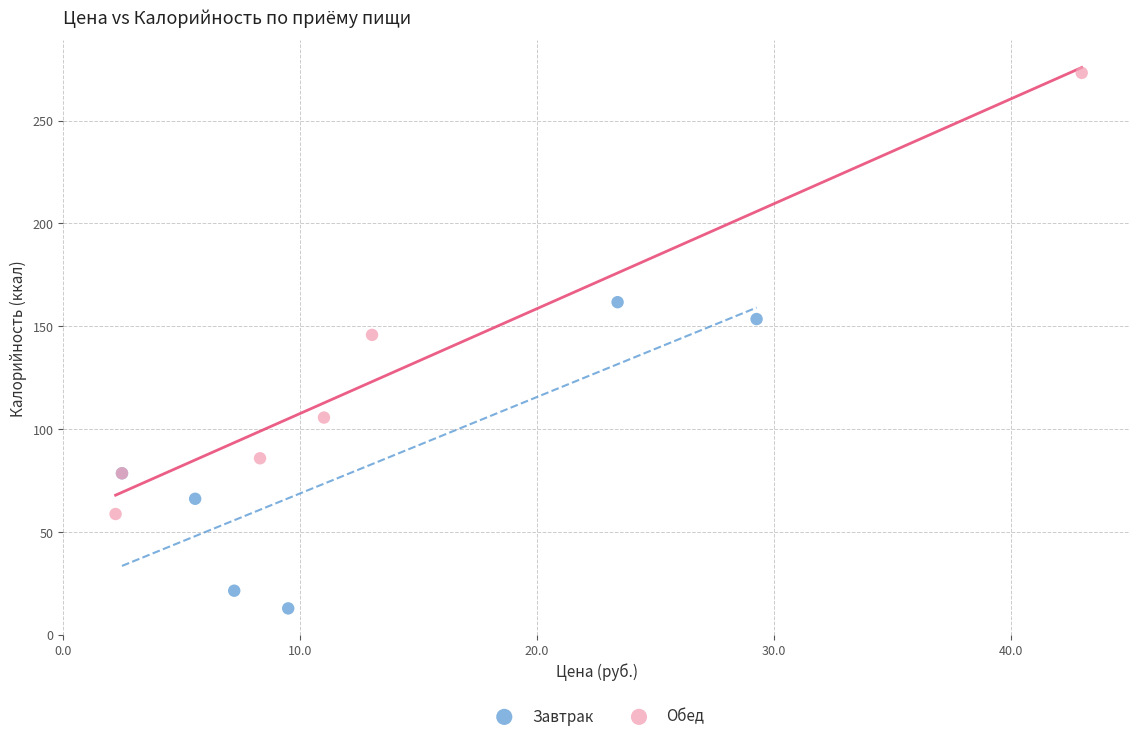

Which series contains the highest Y value?

Обед